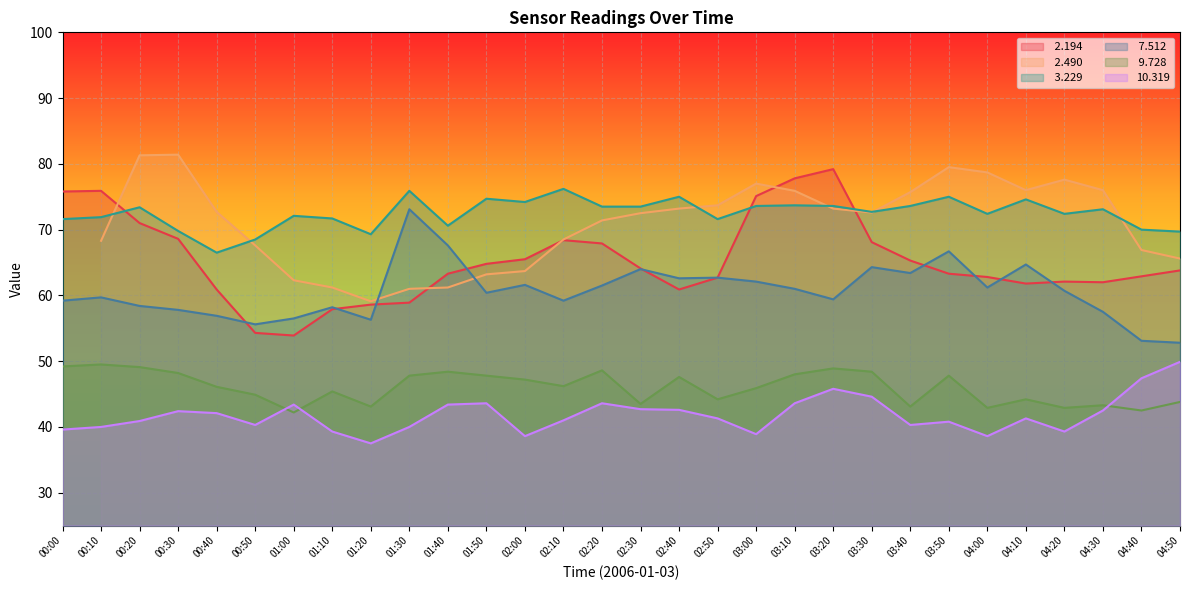

Is the value of 10.319 at 03:10 greater than the value of  9.728 at 04:00?

Yes